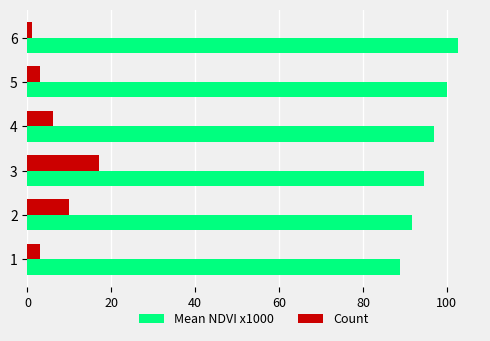

Count the number of data series in this chart.

2